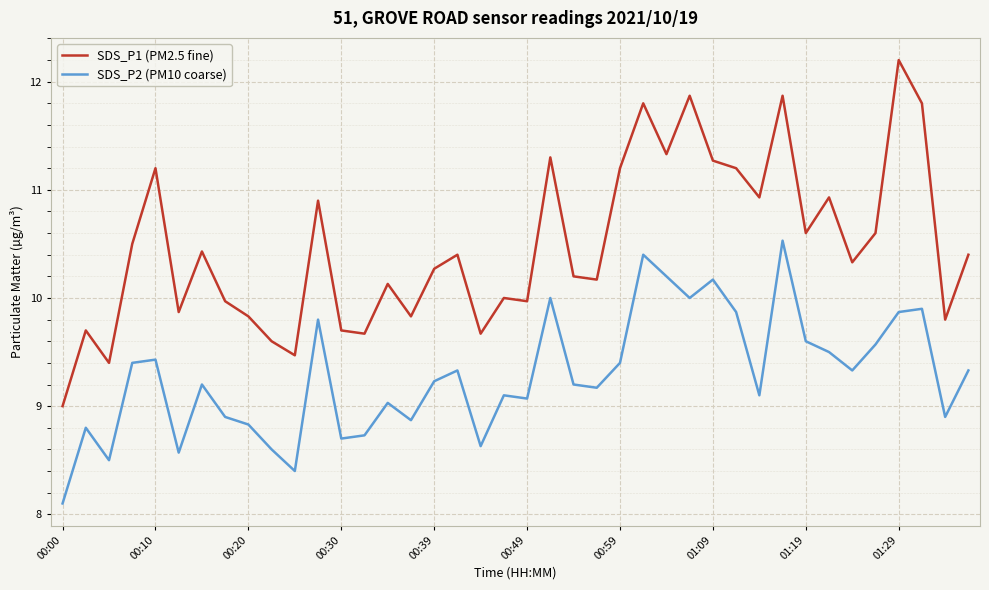

List the series in order of their overall mean, highest first.

SDS_P1 (PM2.5 fine), SDS_P2 (PM10 coarse)